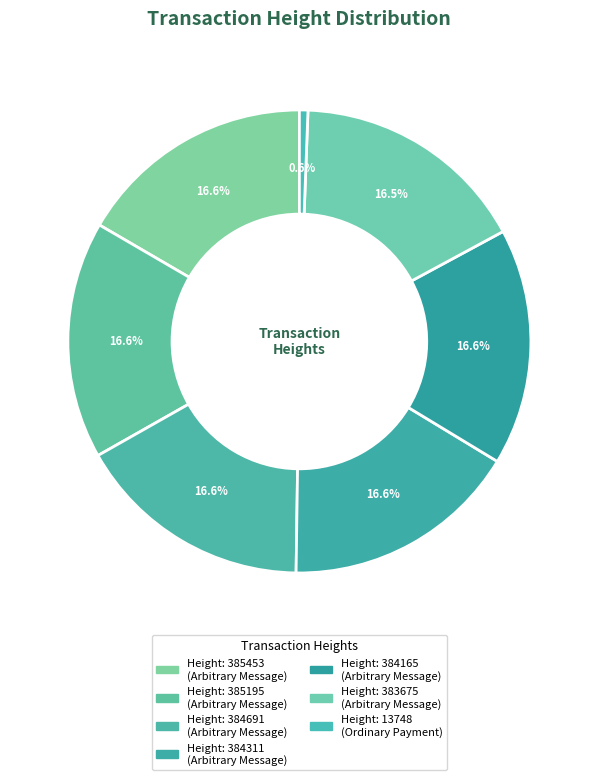

To the nearest percent, what is the difference between the largest and smallest slice percentages?

16%